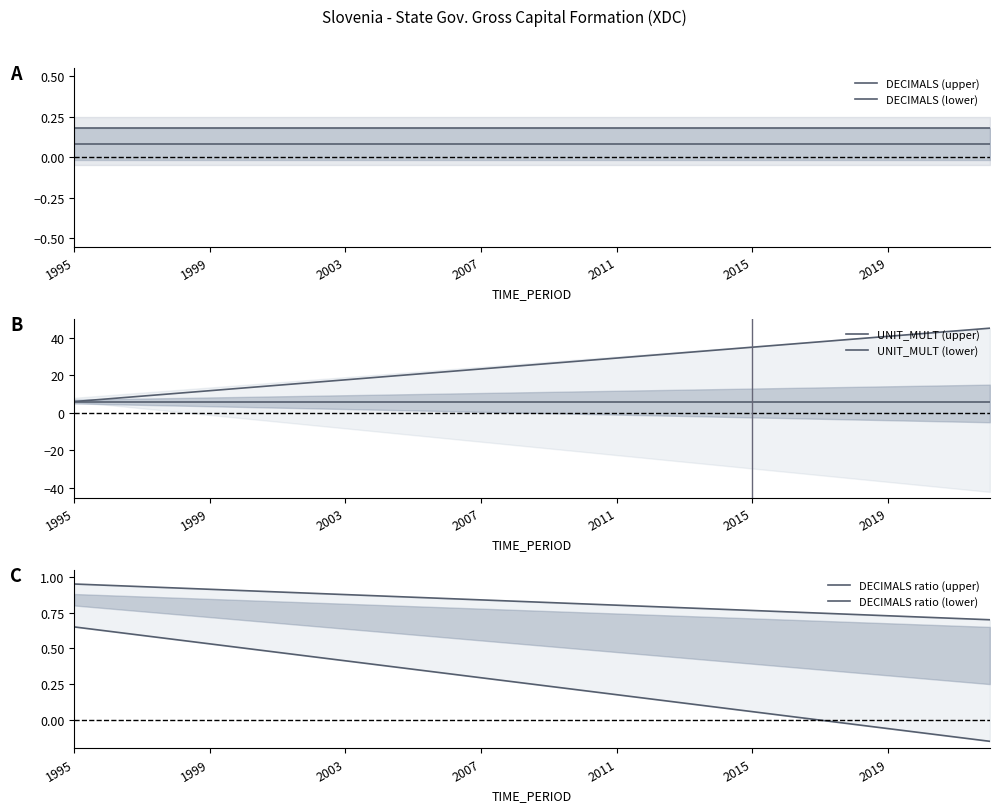

Which series has the widest spread of values?

UNIT_MULT (upper)